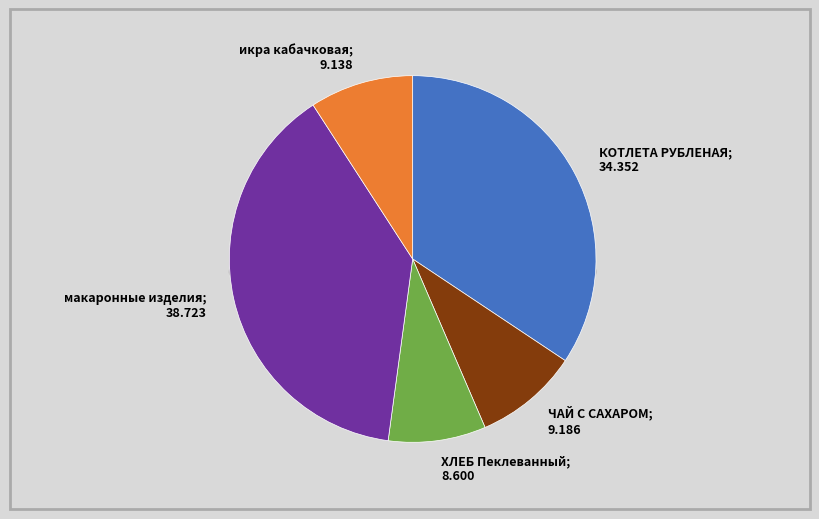

How many slices are in this pie chart?

5